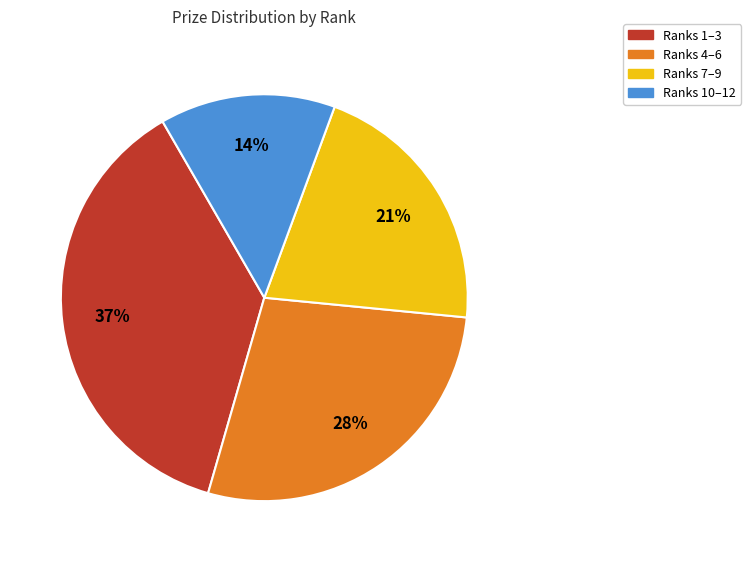

How many slices are in this pie chart?

4